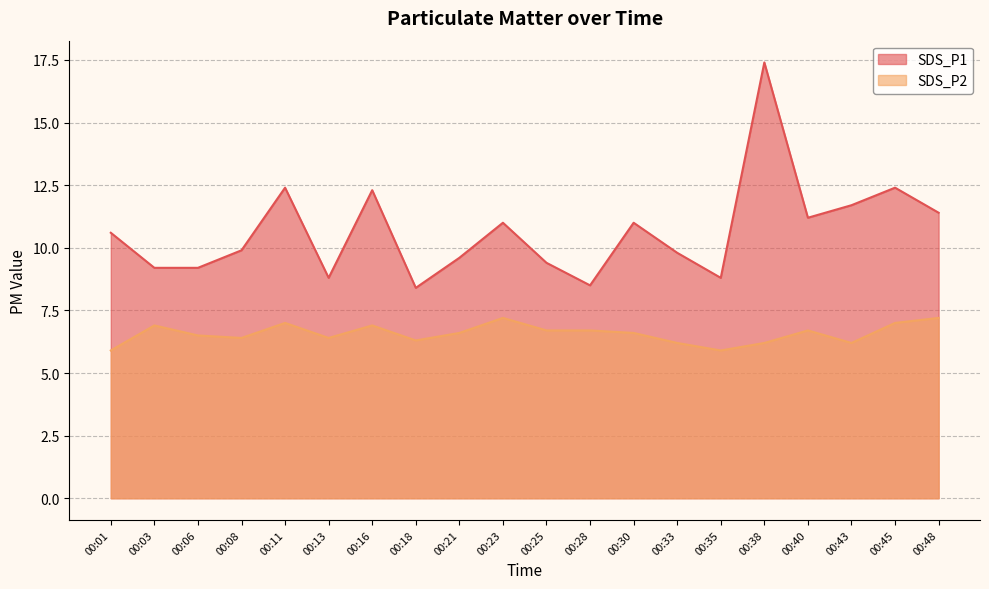

How many interior local valleys does the SDS_P1 series have?

5